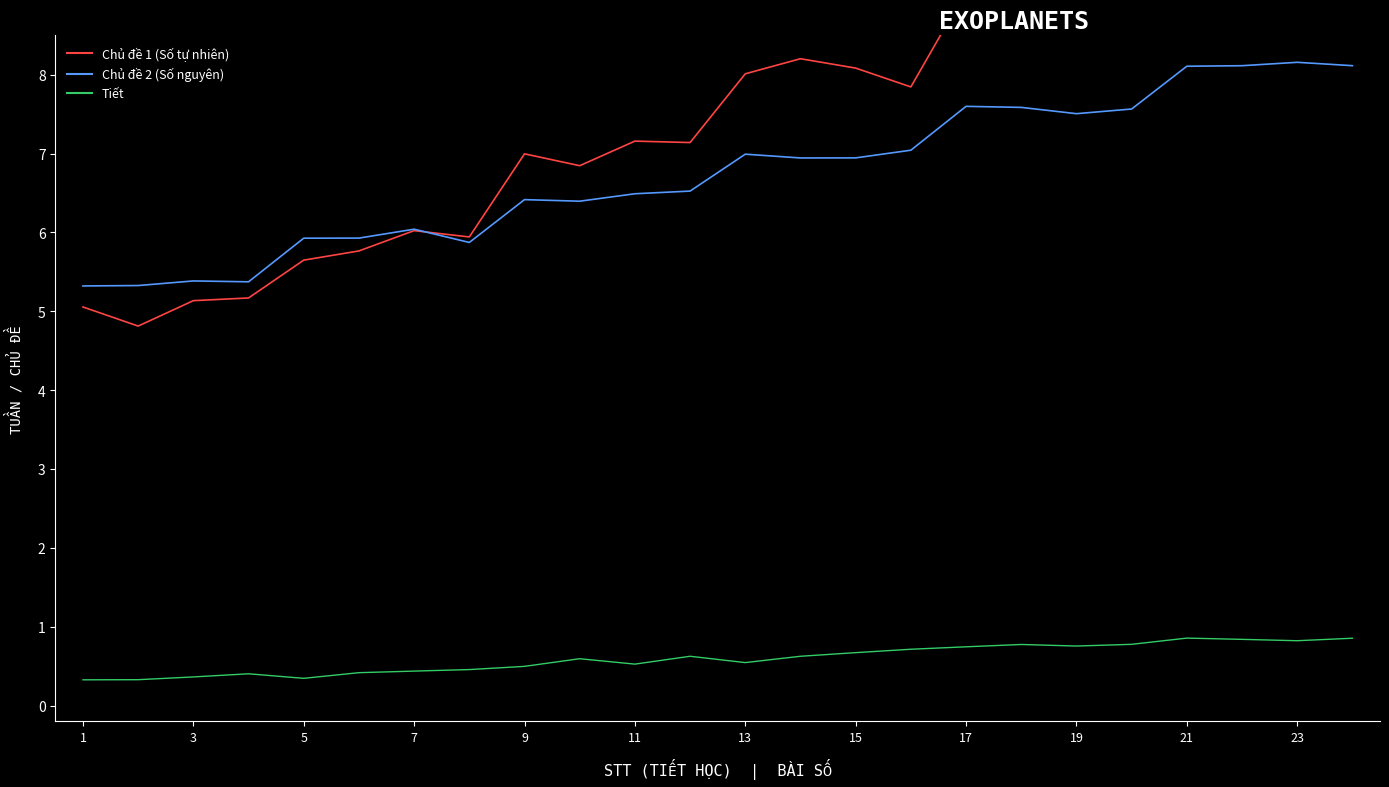

True or false: Chủ đề 2 (Số nguyên) and Tiết cross at least once.

False